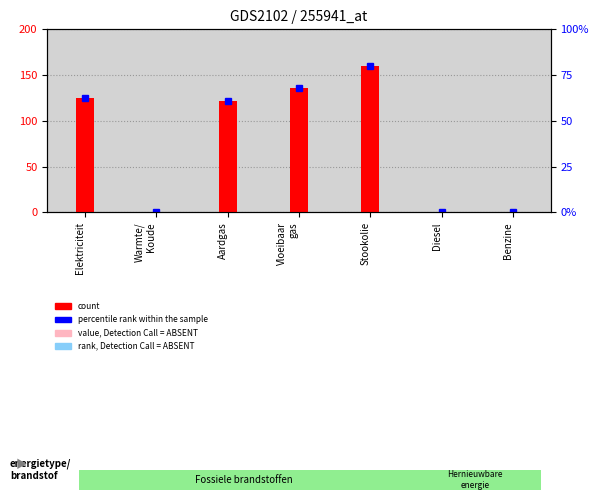

The value of rank, Detection Call = ABSENT at Diesel is 0.0. True or false?

True